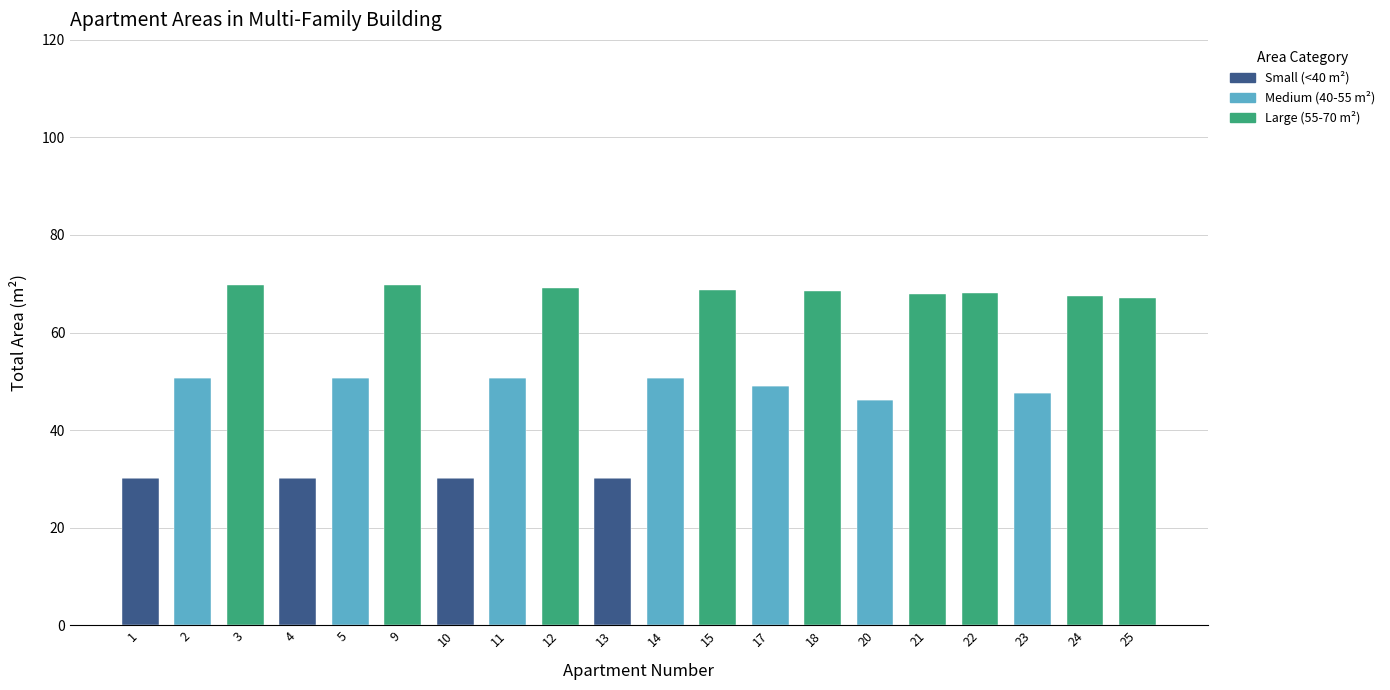

Does the chart contain stacked bars?

Yes